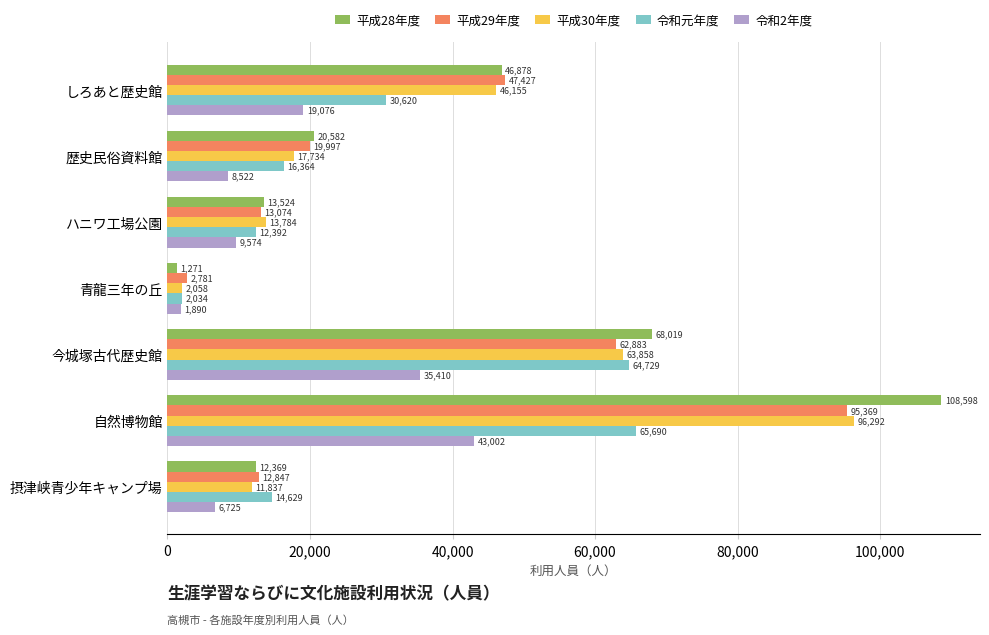

Which series changed the most between ハニワ工場公園 and 摂津峡青少年キャンプ場?

令和2年度